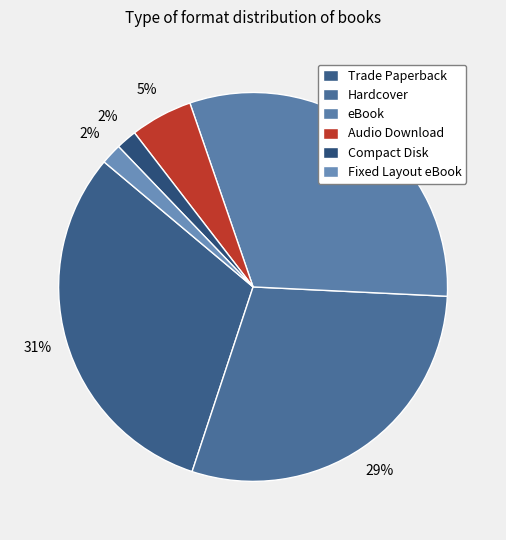

Does Hardcover account for over 50% of the chart?

No